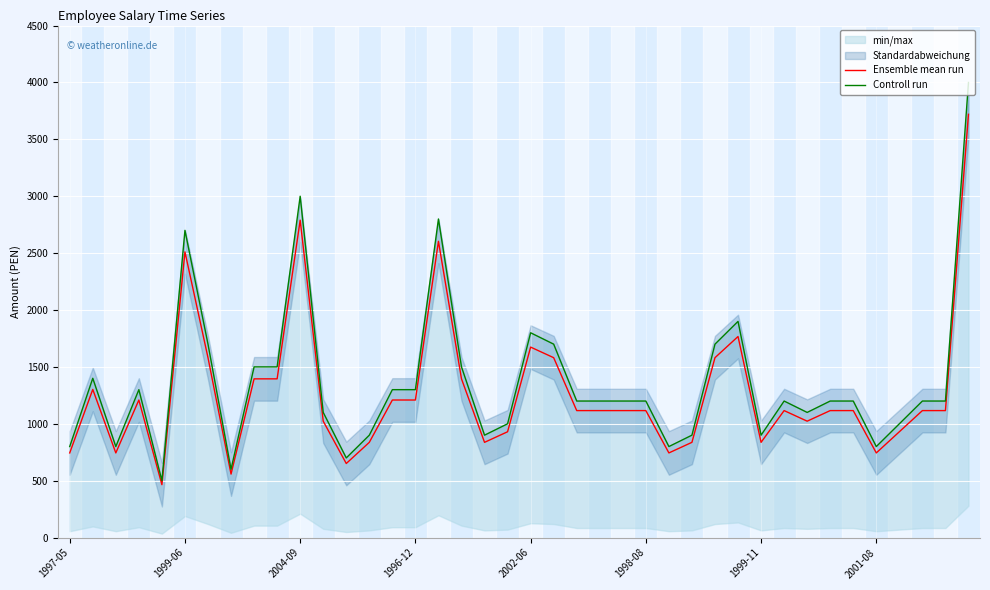

True or false: Controll run and Ensemble mean run cross at least once.

False